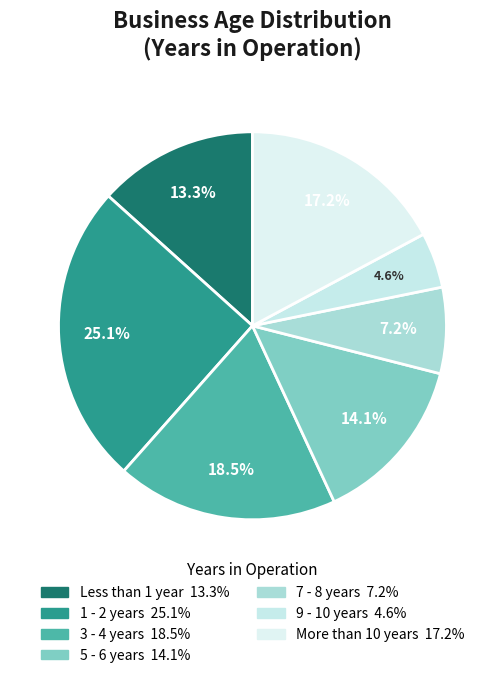

How many segments does this pie chart have?

7